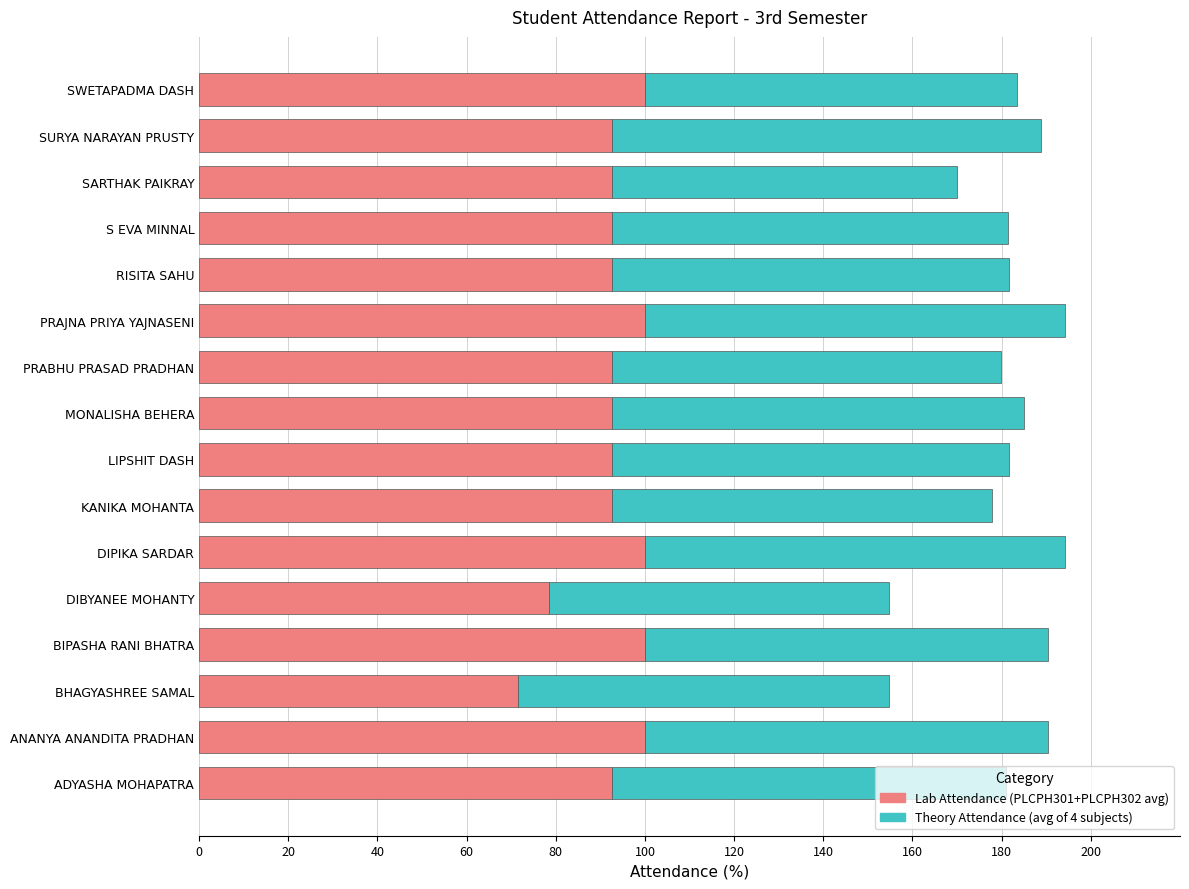

True or false: Lab Attendance (PLCPH301+PLCPH302 avg) has a value of 92.5 at SARTHAK PAIKRAY.

True